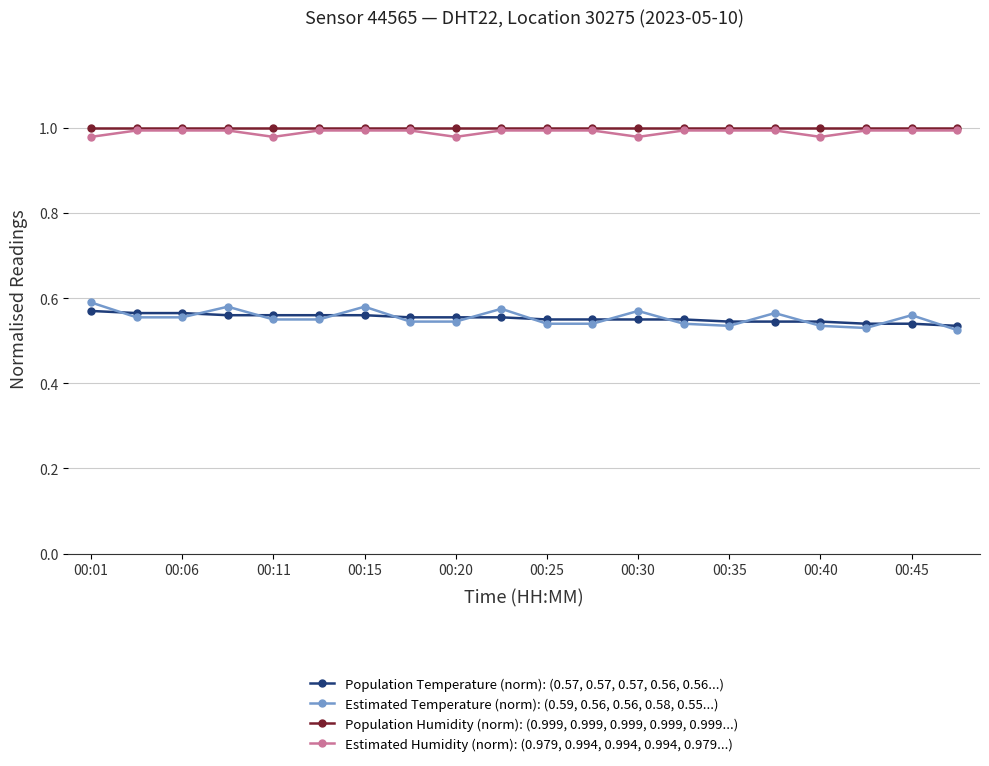

True or false: Estimated Humidity (norm): (0.979, 0.994, 0.994, 0.994, 0.979...) and Population Temperature (norm): (0.57, 0.57, 0.57, 0.56, 0.56...) intersect in this chart.

False